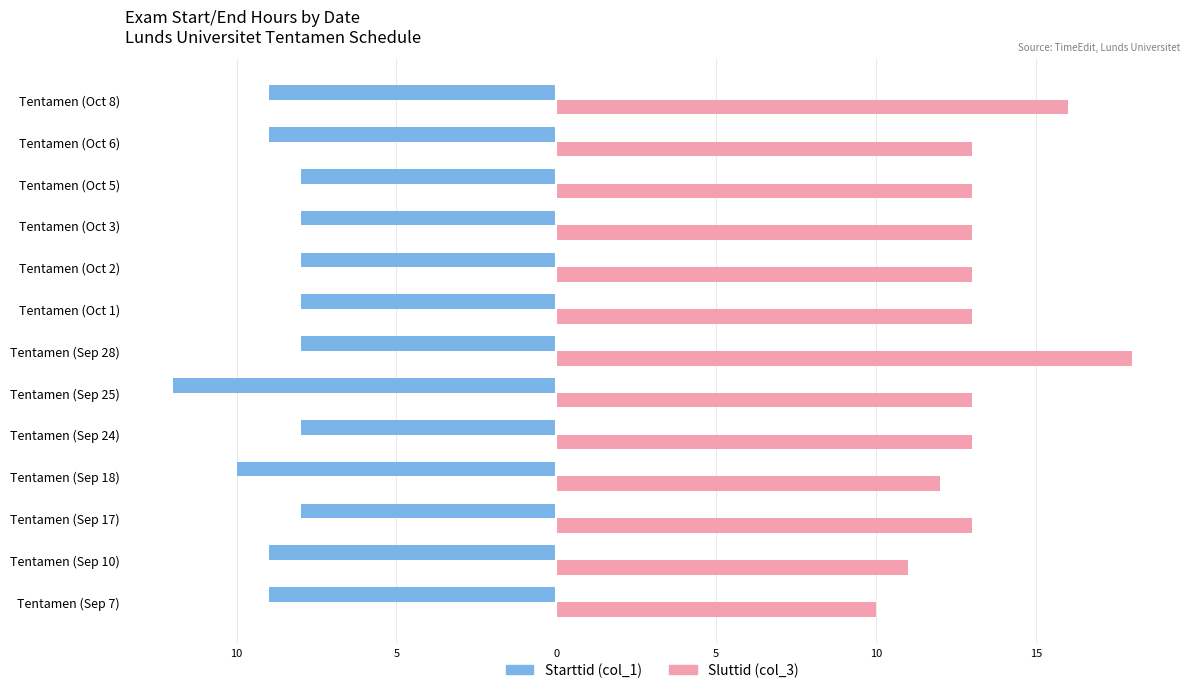

What are all the series names shown in the legend?

Starttid (col_1), Sluttid (col_3)